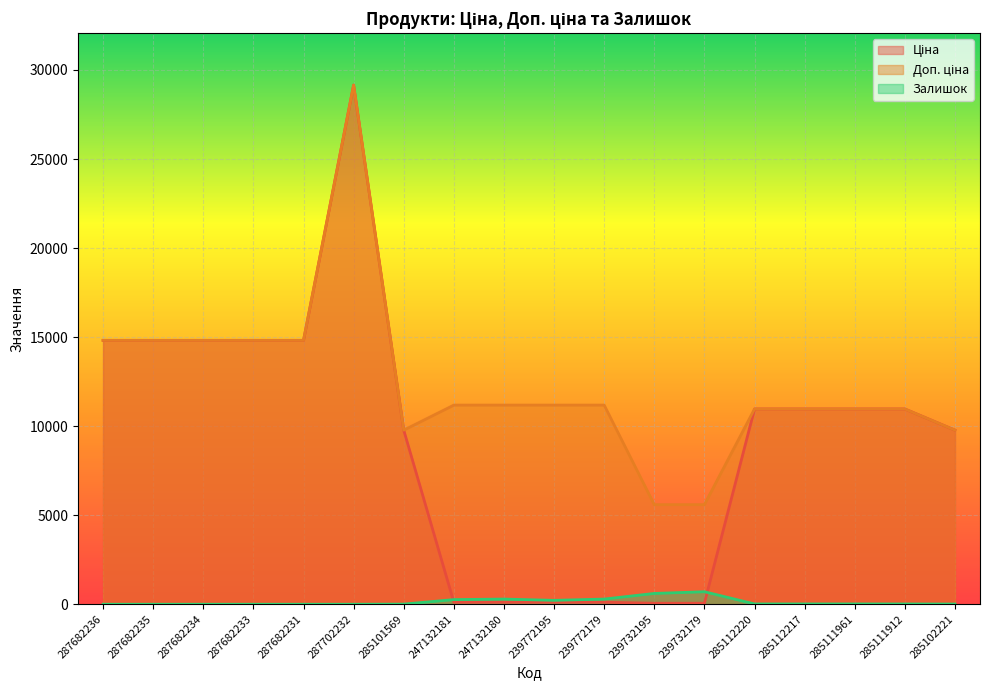

List the labels in order of Залишок value, largest first.

239732179, 239732195, 247132180, 239772179, 247132181, 239772195, 285112220, 285112217, 285111961, 285111912, 285102221, 285101569, 287682236, 287682235, 287682234, 287682233, 287682231, 287702232